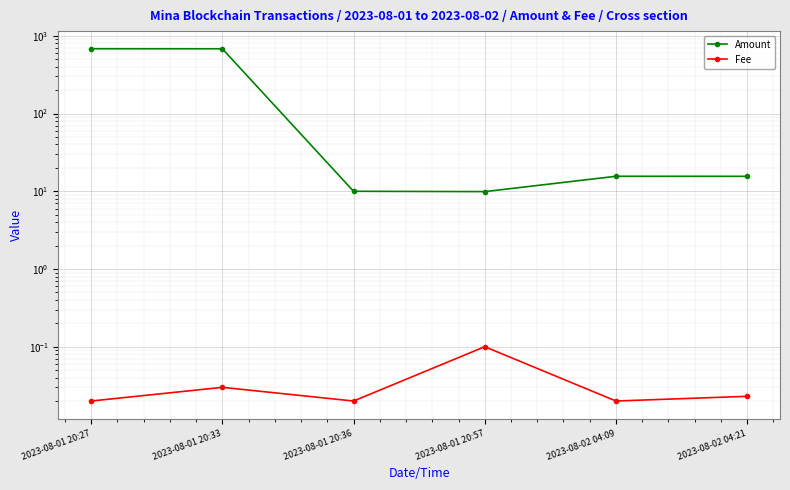

Rank the series by their average value, from highest to lowest.

Amount, Fee